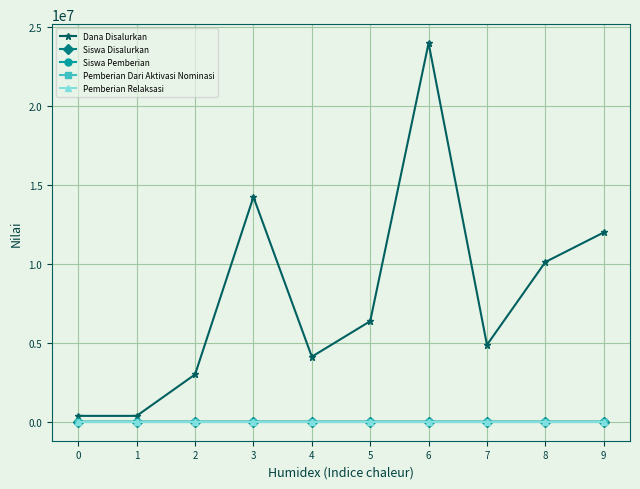

True or false: Siswa Pemberian and Siswa Disalurkan cross at least once.

False